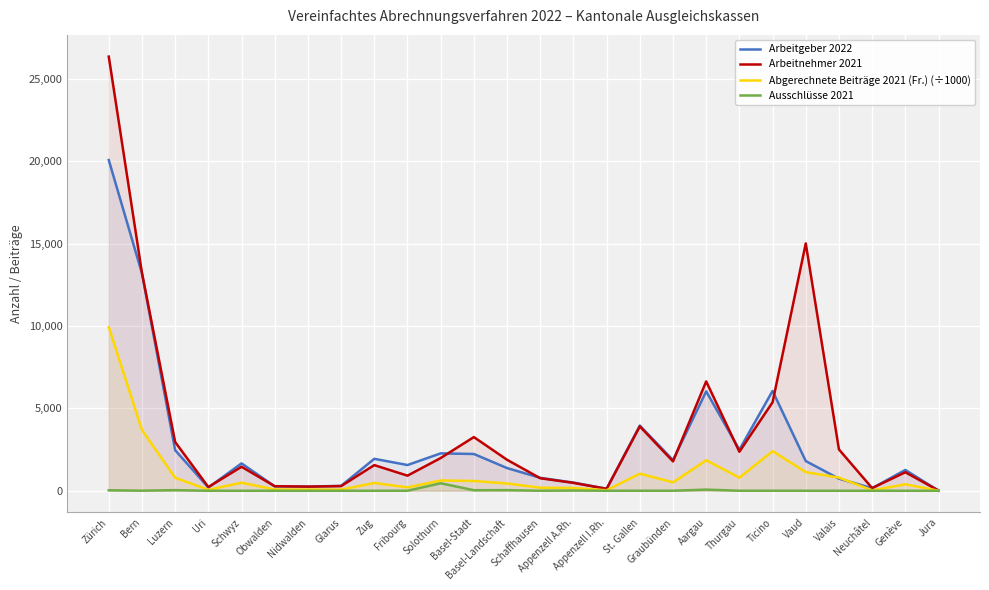

What is the sum of all Arbeitnehmer 2021 values?

94895.0